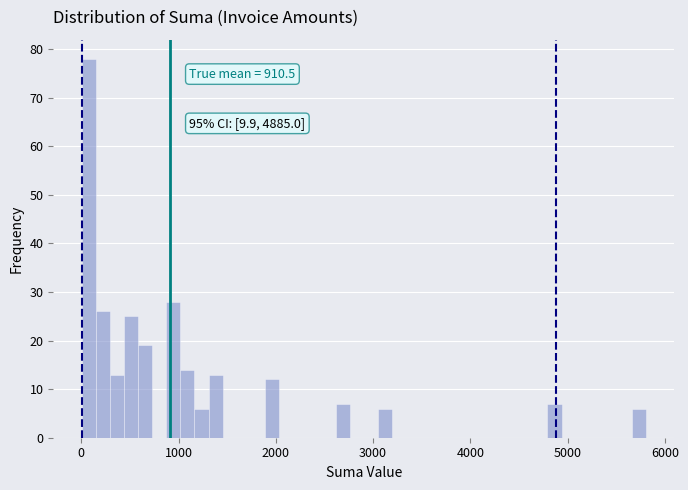

Read against the x-axis, roughly where is the centre of the tallest bar?

100